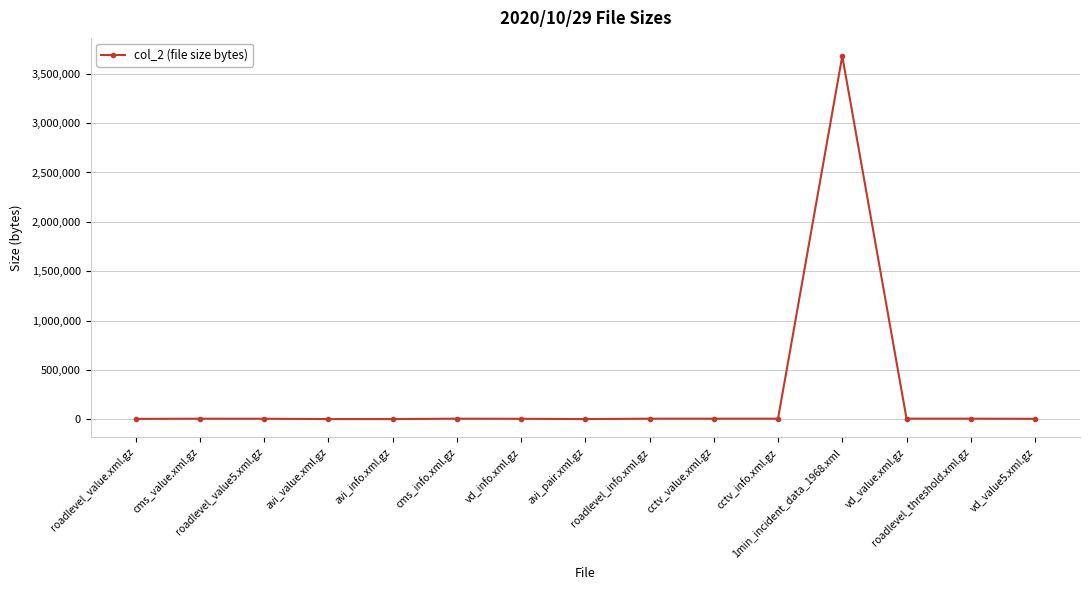

What is the sum of all values?

3739428